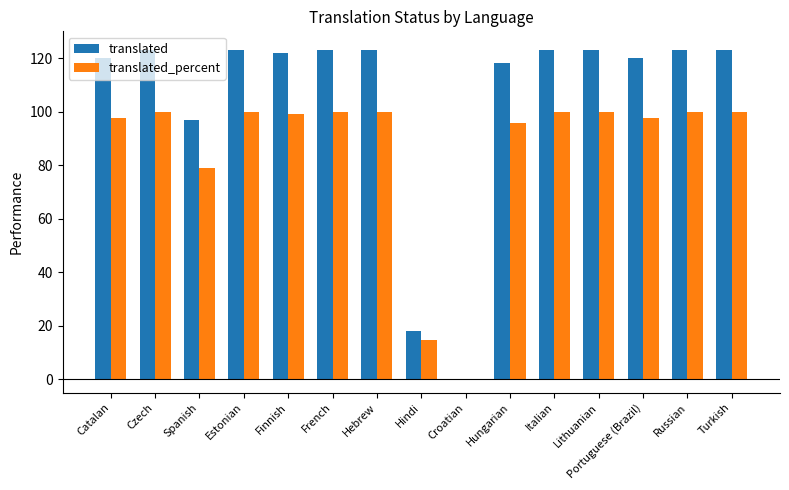

What value does the translated_percent series have at Portuguese (Brazil)?

97.5